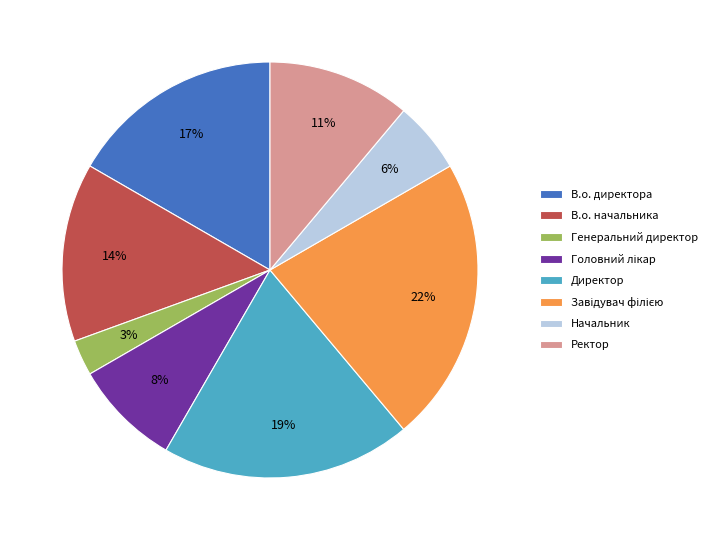

Which has a higher value, Начальник or Директор?

Директор